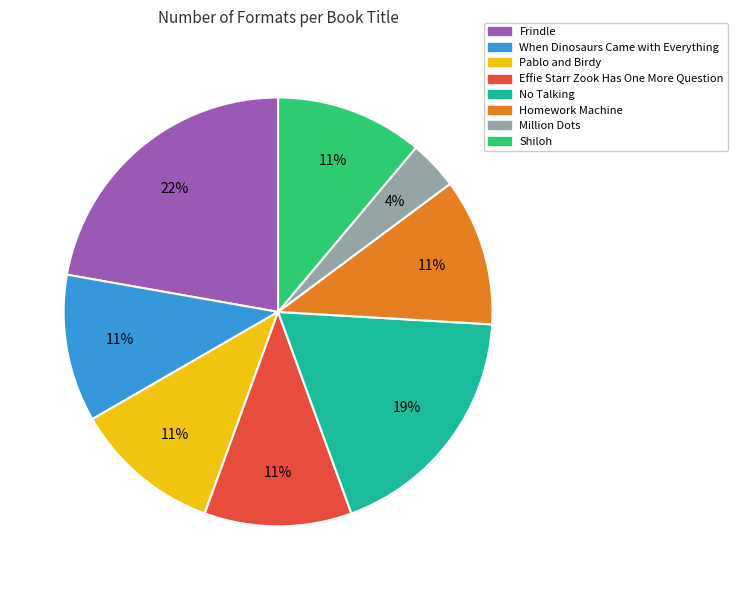

Is the sum of No Talking and Frindle greater than half?

No